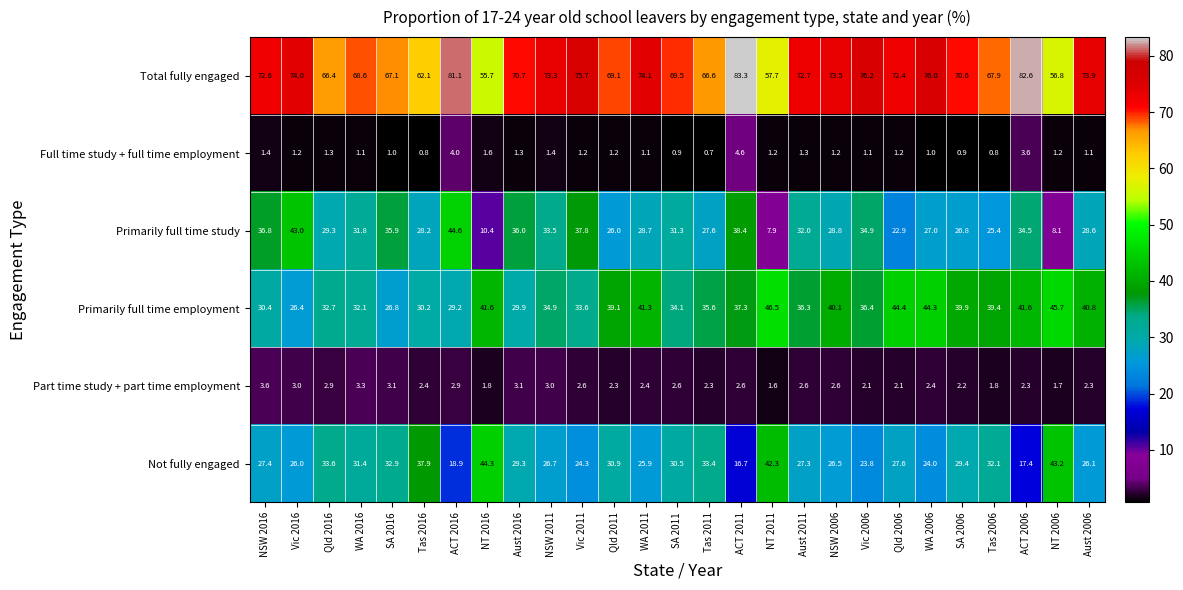

What is the difference between the maximum and minimum values in the Full time study + full time employment series?

3.9